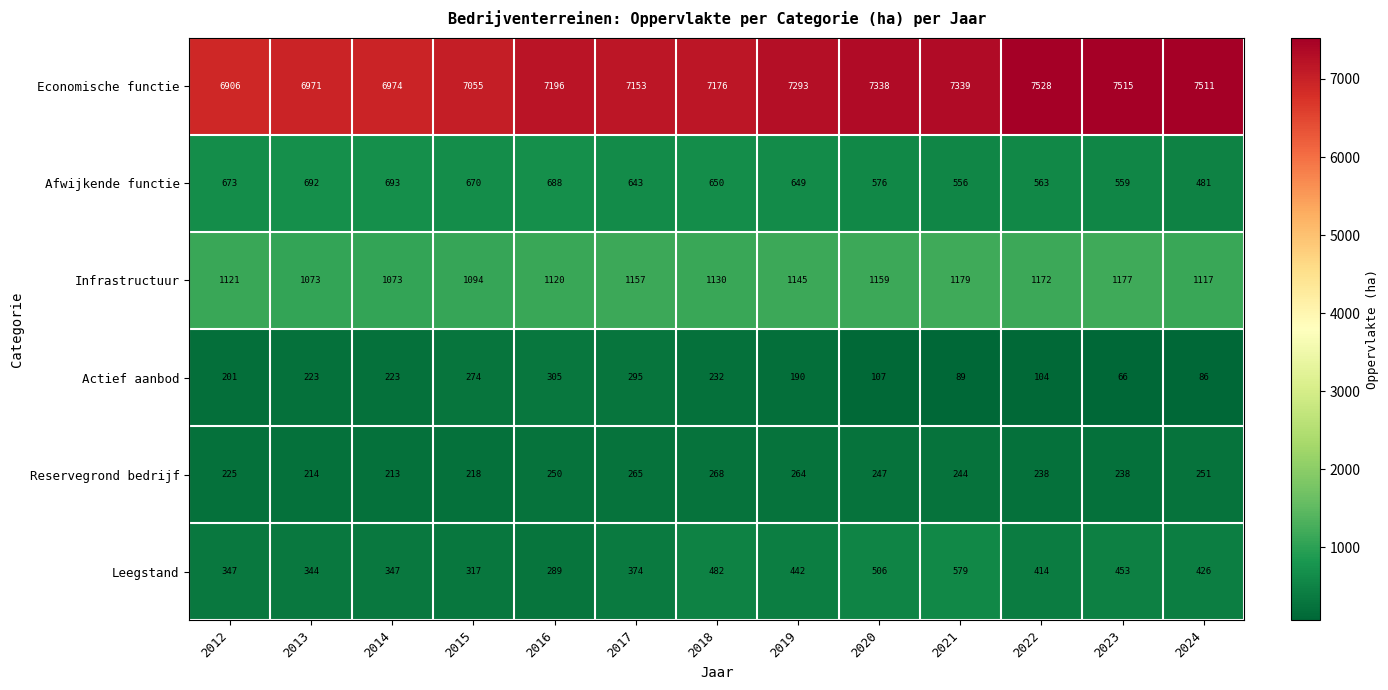

What is the difference between the maximum and minimum values in the Actief aanbod series?

239